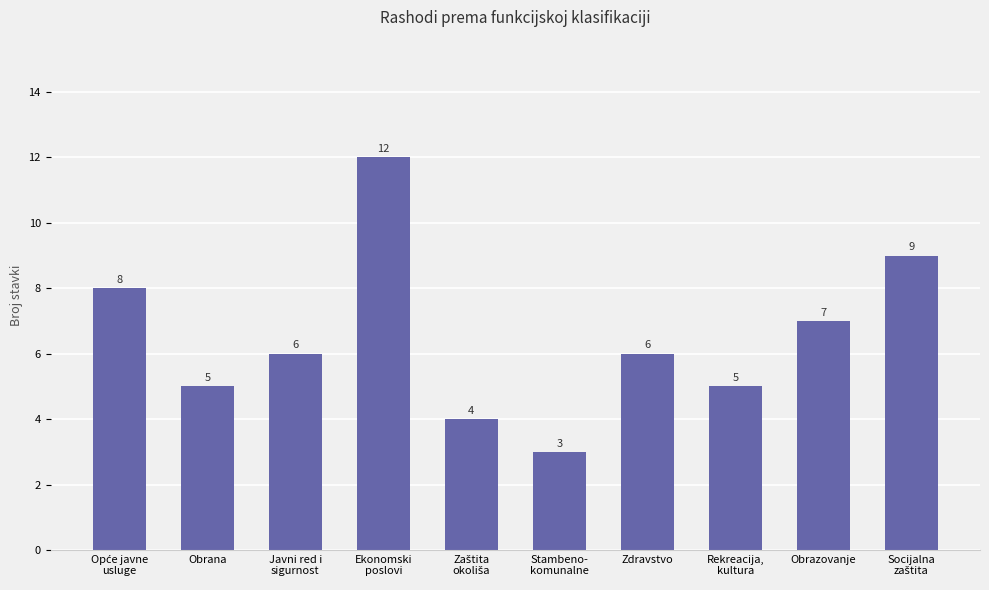

What is the sum of all values?

65